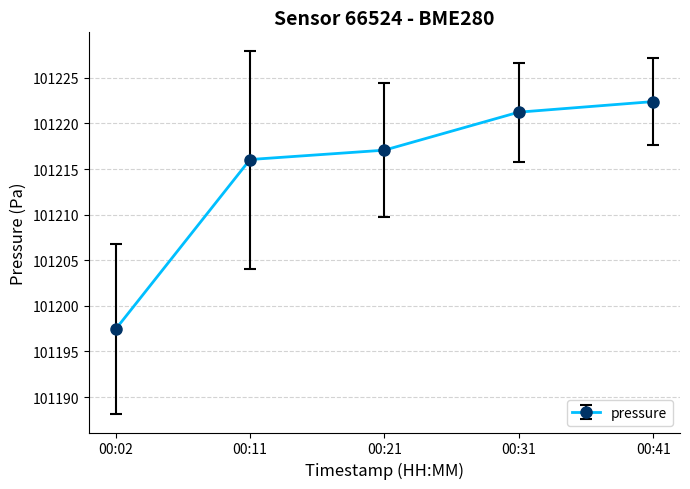

True or false: there are more than 1 points higher than both neighbors.

False